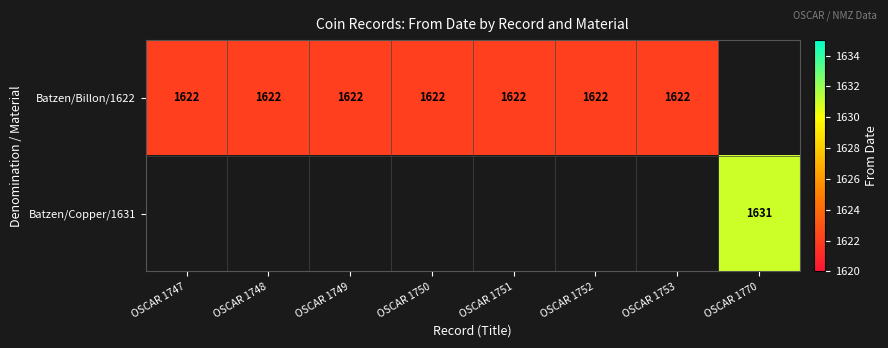

Is the value of Batzen/Billon/1622 at OSCAR 1753 greater than the value of Batzen/Copper/1631 at OSCAR 1770?

No